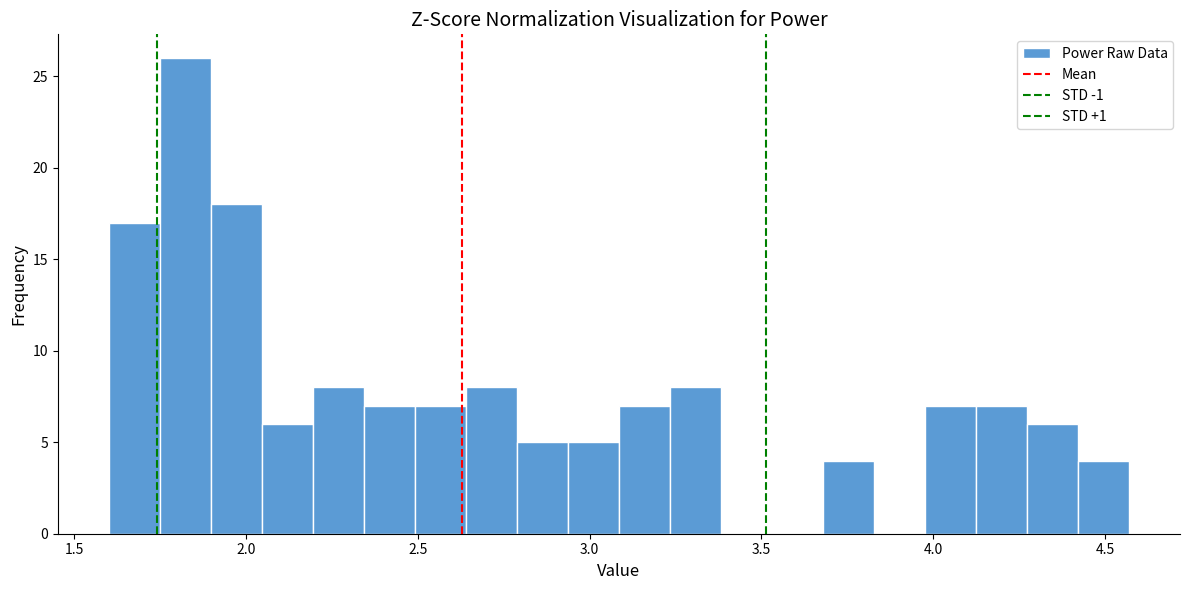

Read against the x-axis, roughly where is the centre of the tallest bar?

1.80